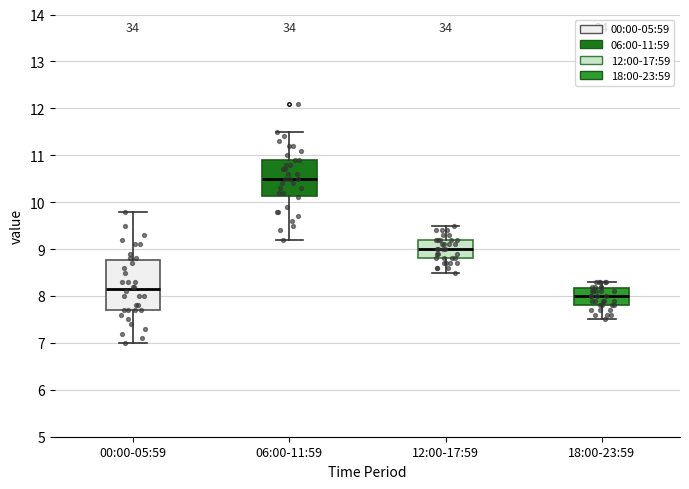

Reading left to right, transcribe this box plot: for each box, give where its median line is, the range the box spans, and where its two whiskers end, as read against the y-axis. The values are not printed on the chart, so give them approximately, as read against the axis.

00:00-05:59: median 8.2, box 7.7 to 8.8, whiskers 7.0 to 9.8
06:00-11:59: median 10.5, box 10.1 to 10.9, whiskers 9.2 to 11.5
12:00-17:59: median 9.0, box 8.8 to 9.2, whiskers 8.5 to 9.5
18:00-23:59: median 8.0, box 7.8 to 8.2, whiskers 7.5 to 8.3